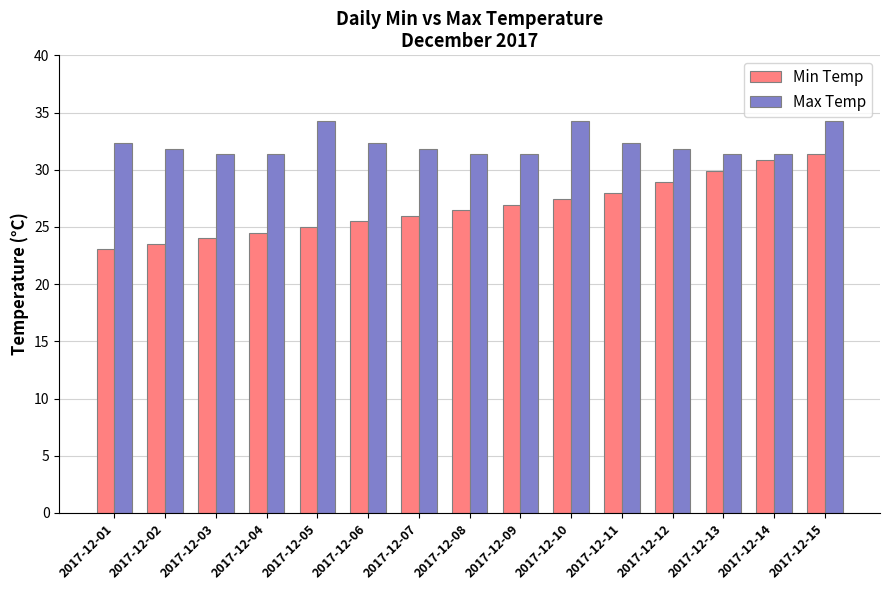

What is the difference between the highest and lowest values at 2017-12-12?

2.9